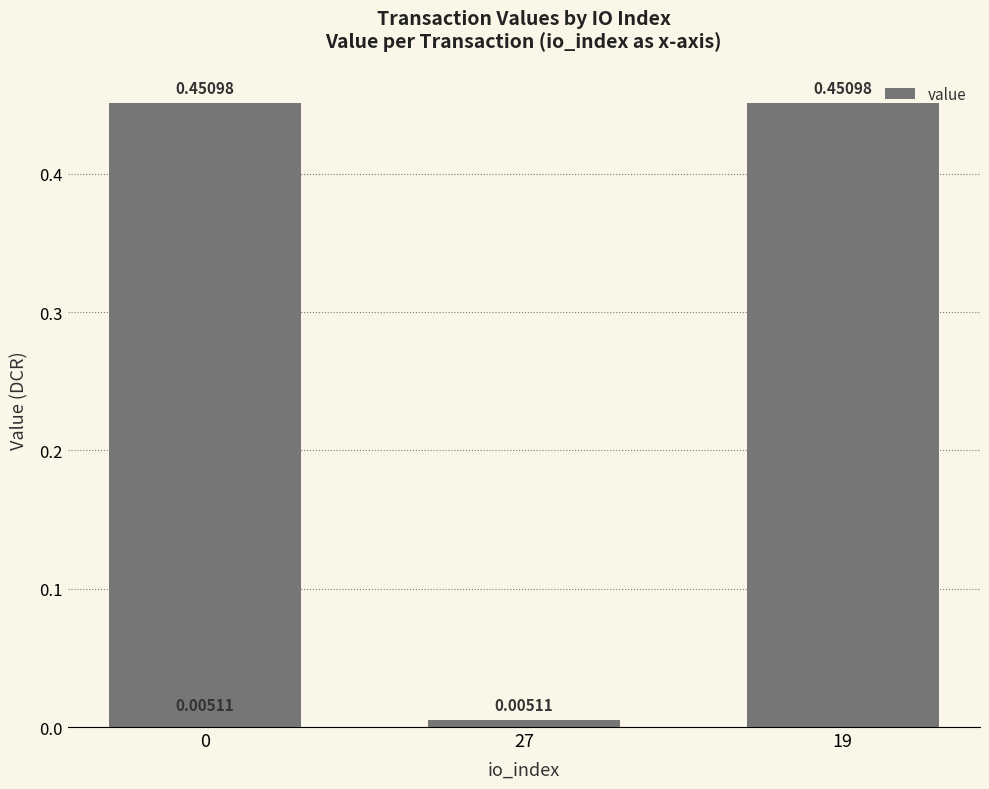

Which label corresponds to the largest value in the chart?

19